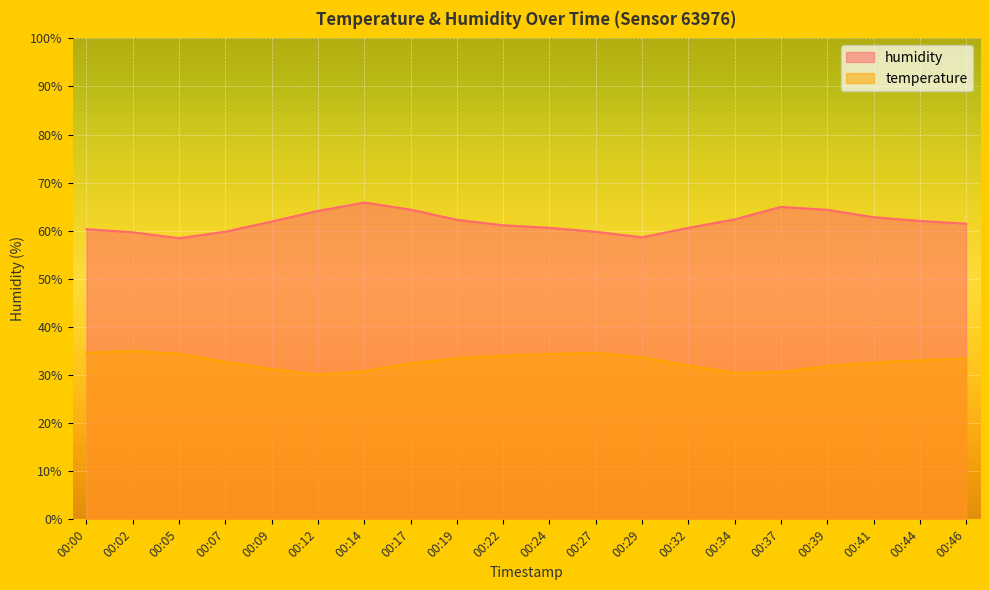

Where is humidity nearest to the value 62?

00:44